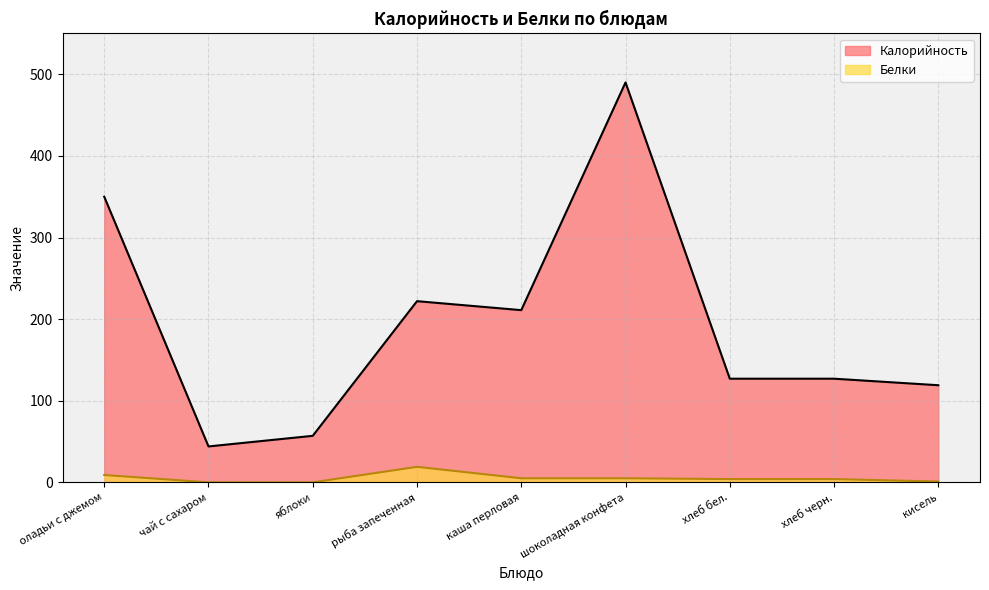

What is the average value of the Белки series?

5